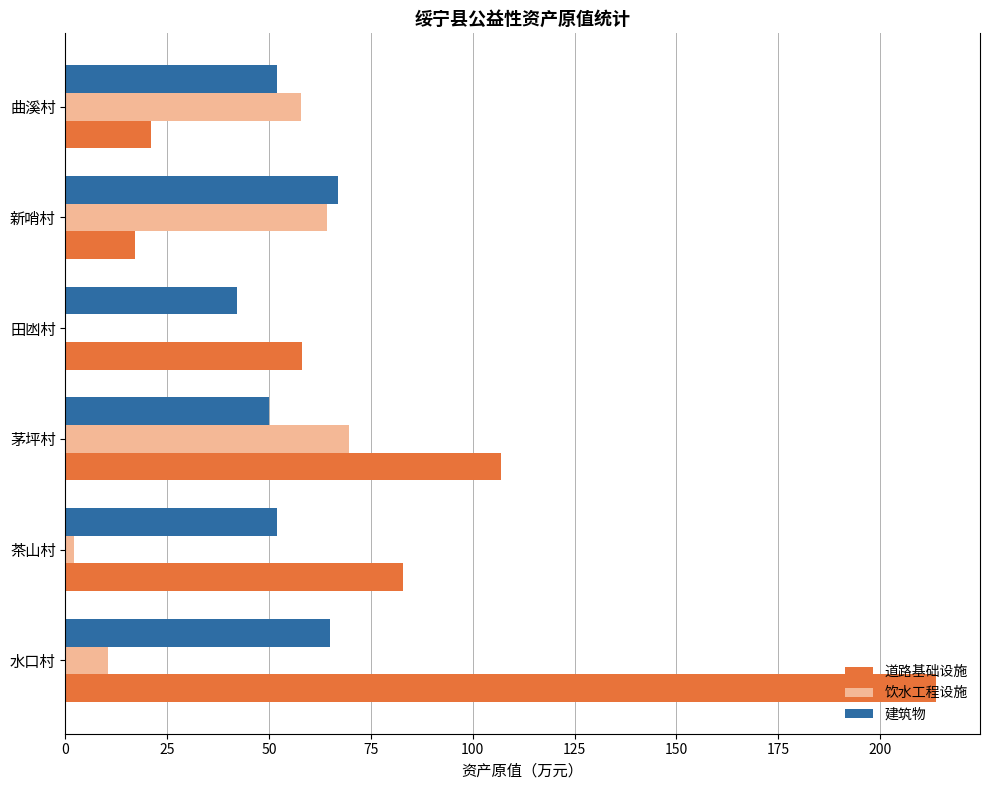

Which series changed the most between 水口村 and 新哨村?

道路基础设施